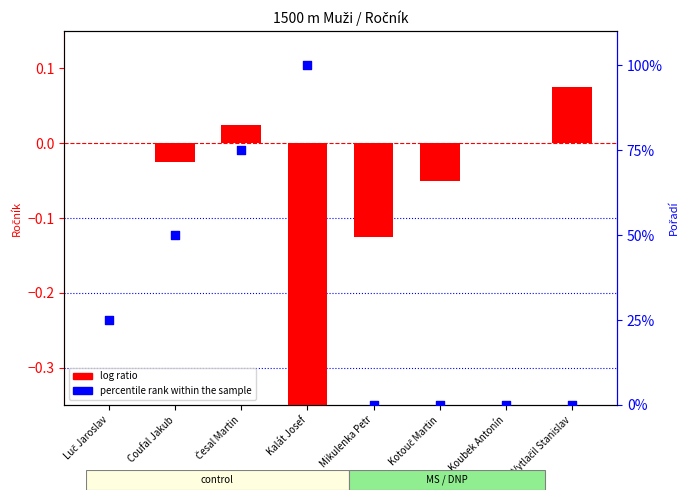

Is the value of percentile rank within the sample at Kalát Josef greater than the value of log ratio at Kalát Josef?

Yes